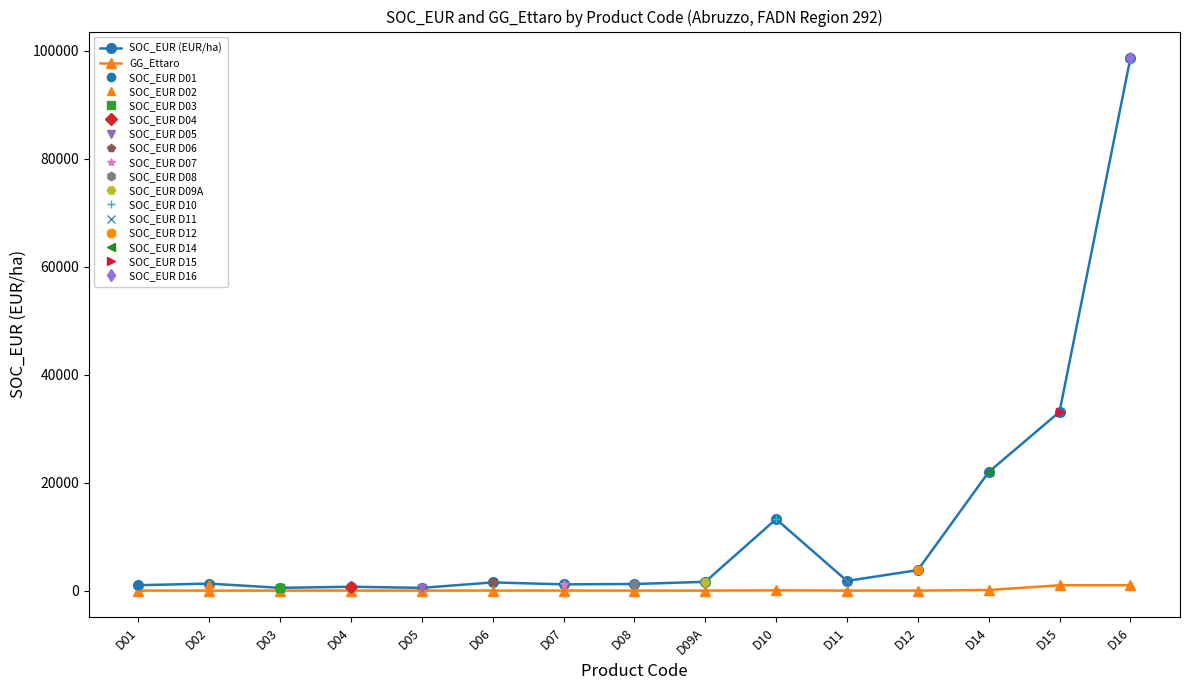

Reading left to right, list all the values displayed in this chart.

SOC_EUR (EUR/ha): 1012	1312	522	727	518	1530	1172	1238	1636	13257	1805	3808	21983	33138	98670
GG_Ettaro: 12	12	12	12	12	20	20	12	16	60	21	18	120	1000	1000